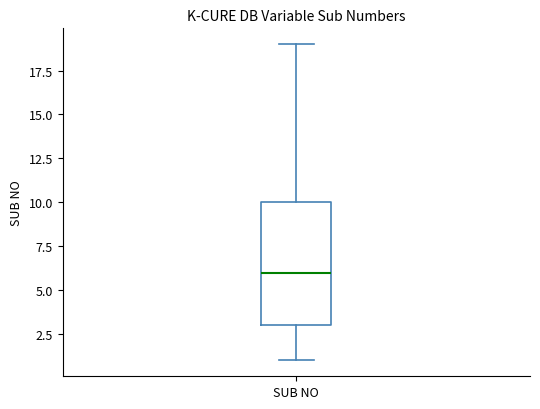

Transcribe this box plot: give where the median line is, the range the box spans, and where the two whiskers end, as read against the y-axis. The values are not printed on the chart, so give them approximately, as read against the axis.

median 6, box 3 to 10, whiskers 1 to 19